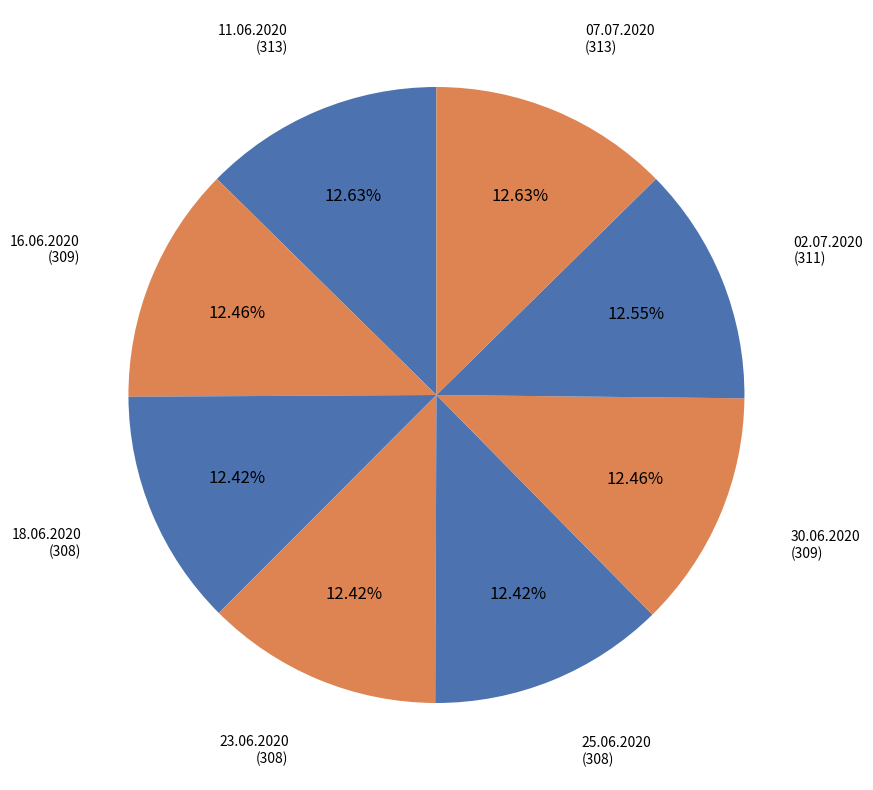

How many slices are in this pie chart?

8